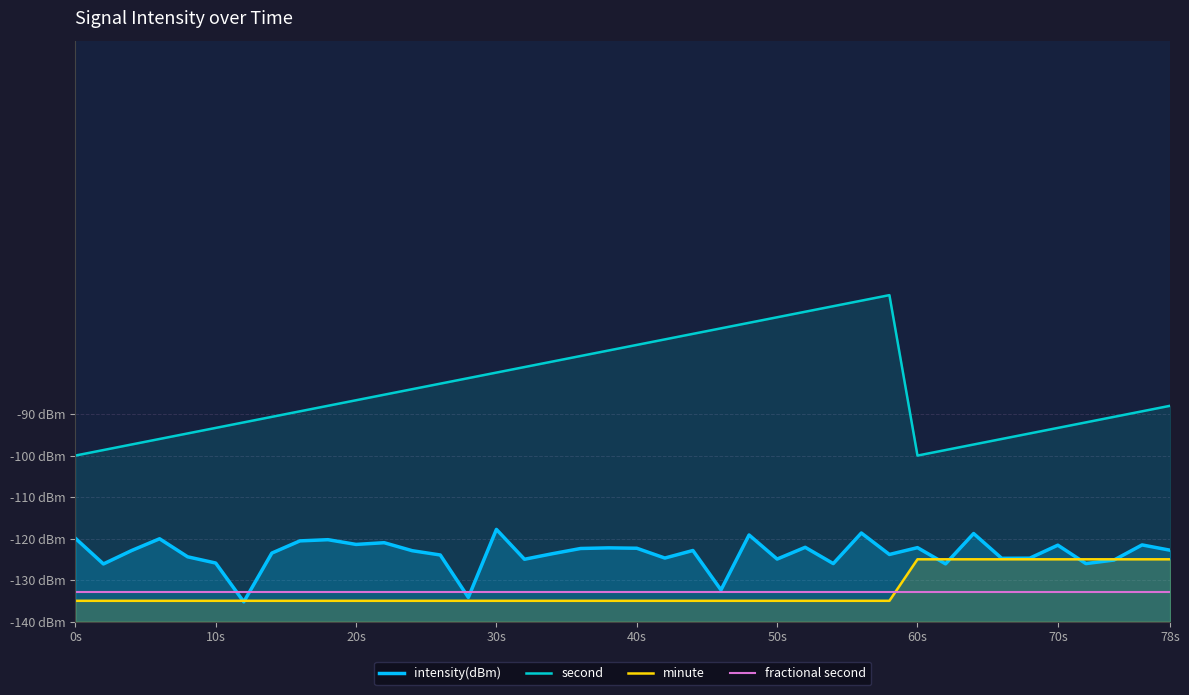

At how many categories does at least one series exceed -73?

9